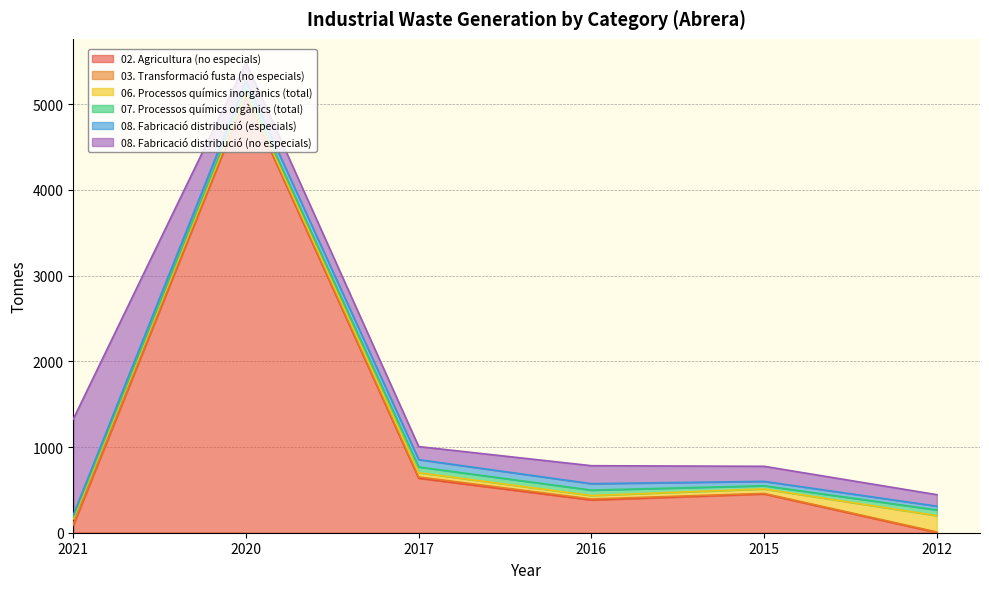

At which label does 07. Processos químics orgànics (total) first exceed 63?

2017